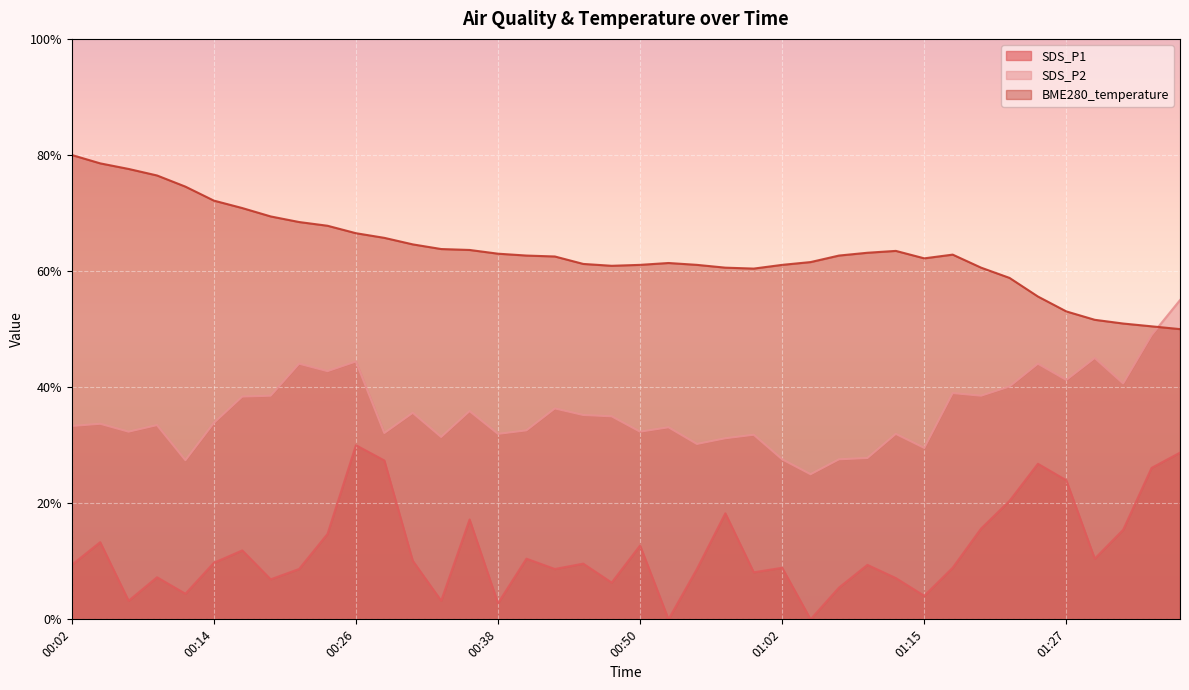

True or false: SDS_P1 has a value of 24.7 at 00:36.

False